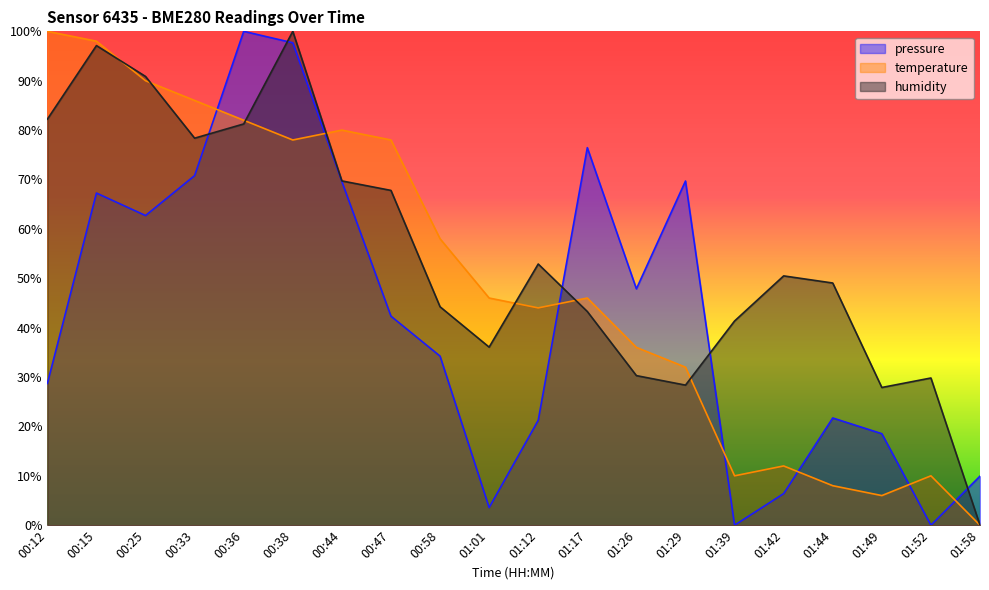

How many values in the temperature series are below 45?

9